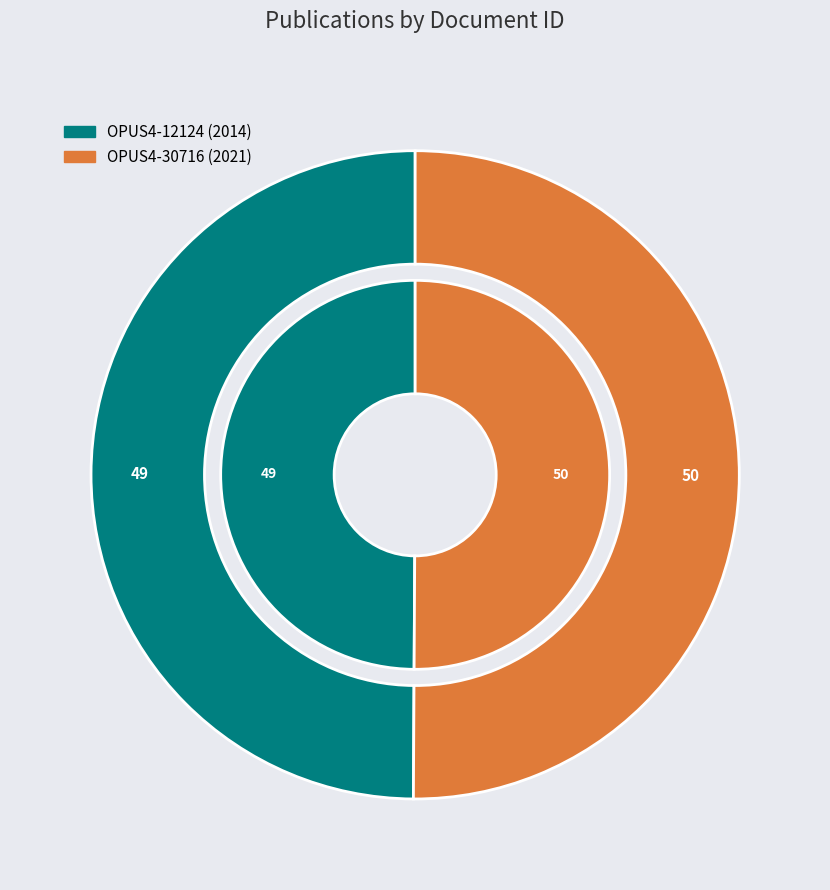

To the nearest percent, what is the combined percentage of OPUS4-30716 and OPUS4-12124?

100%